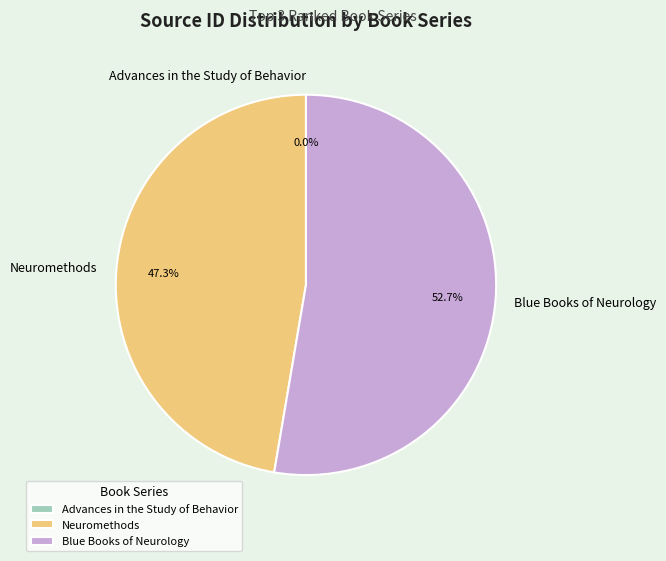

Which slice represents more than half of the pie?

Blue Books of Neurology